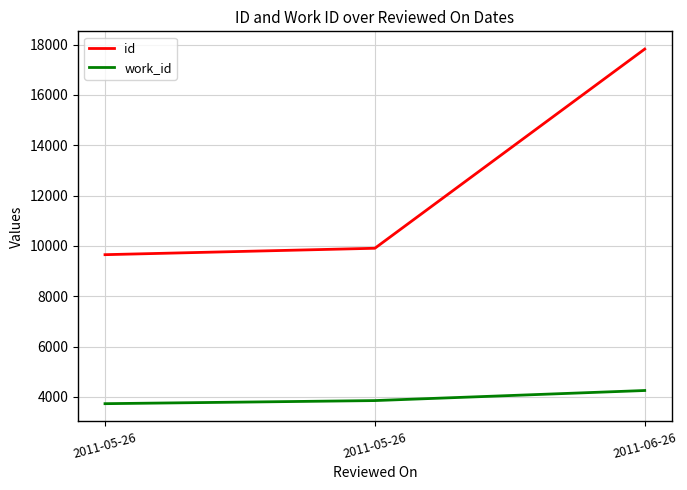

What is the sum of the work_id values at 2011-05-26 and 2011-05-26?

7591